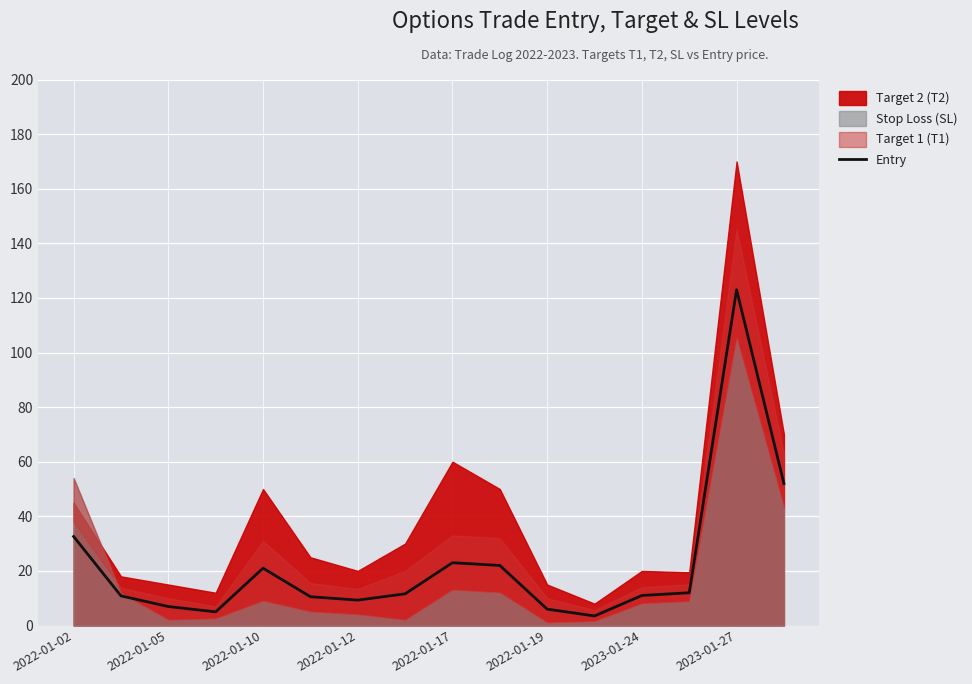

Count the number of categories in the chart.

16